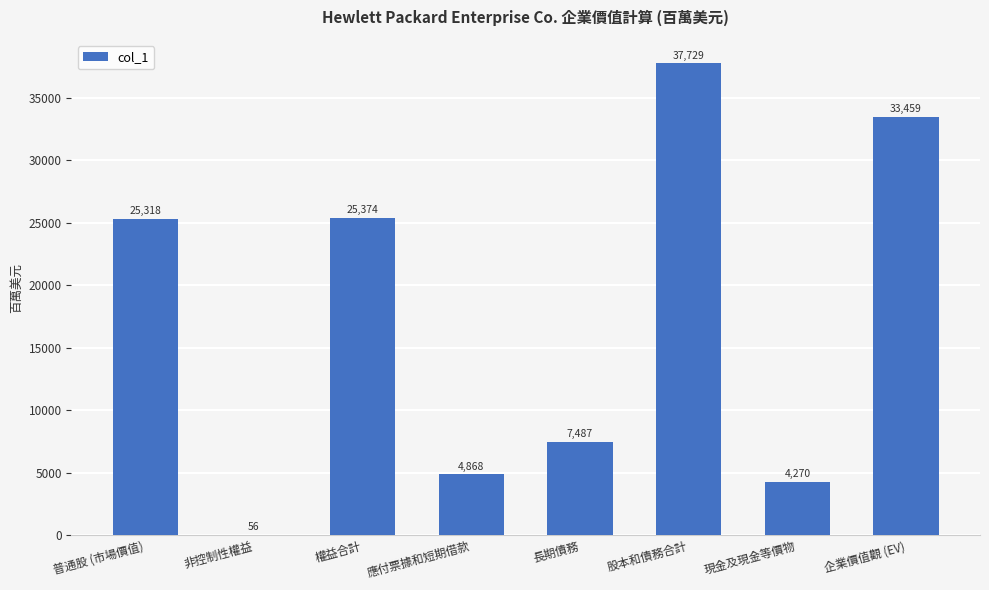

What is the maximum value shown in the chart?

37729